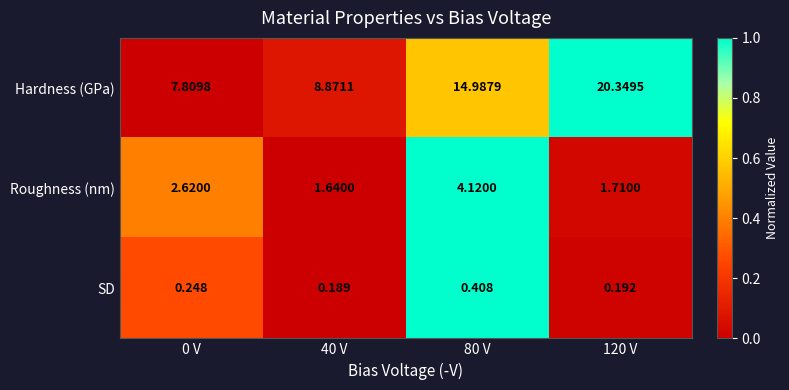

Which series has the widest spread of values?

Hardness (GPa)